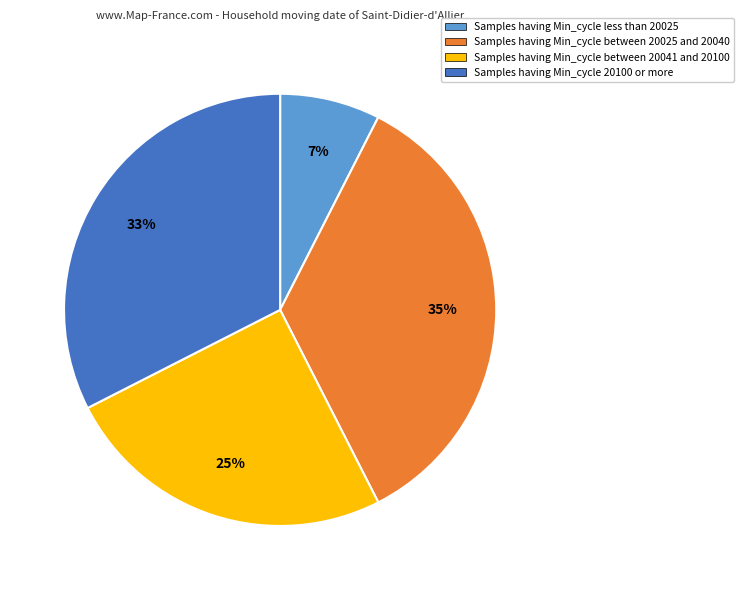

Does any single category account for the majority?

No